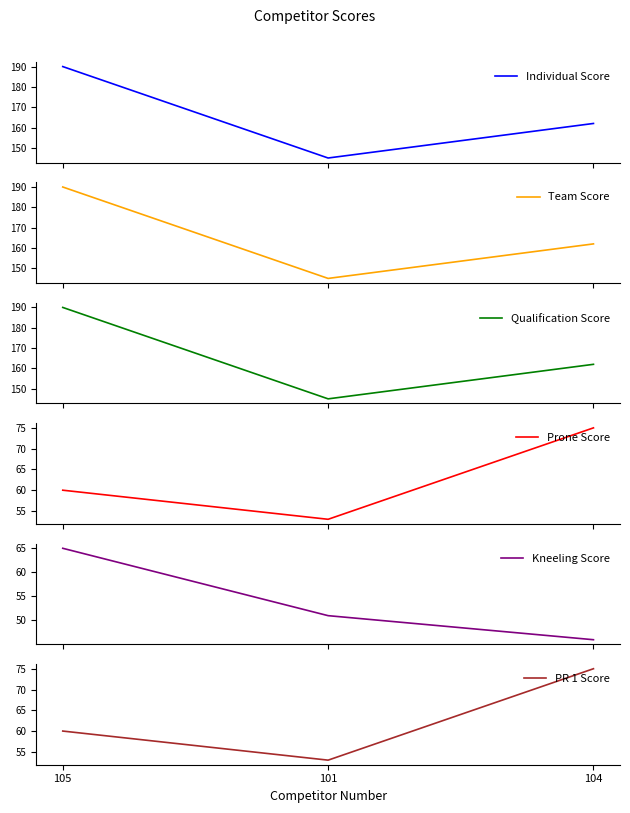

Where is Kneeling Score nearest to the value 55?

101